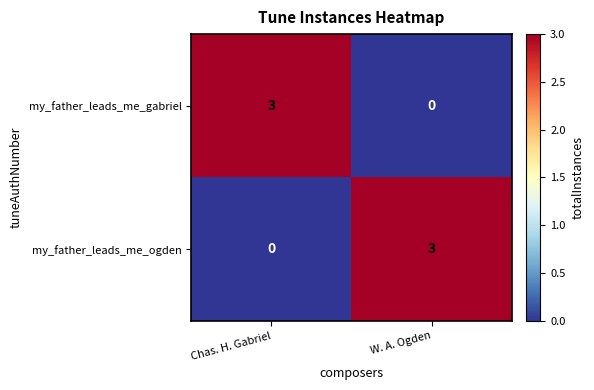

What is the difference between the maximum and minimum values in the my_father_leads_me_gabriel series?

3